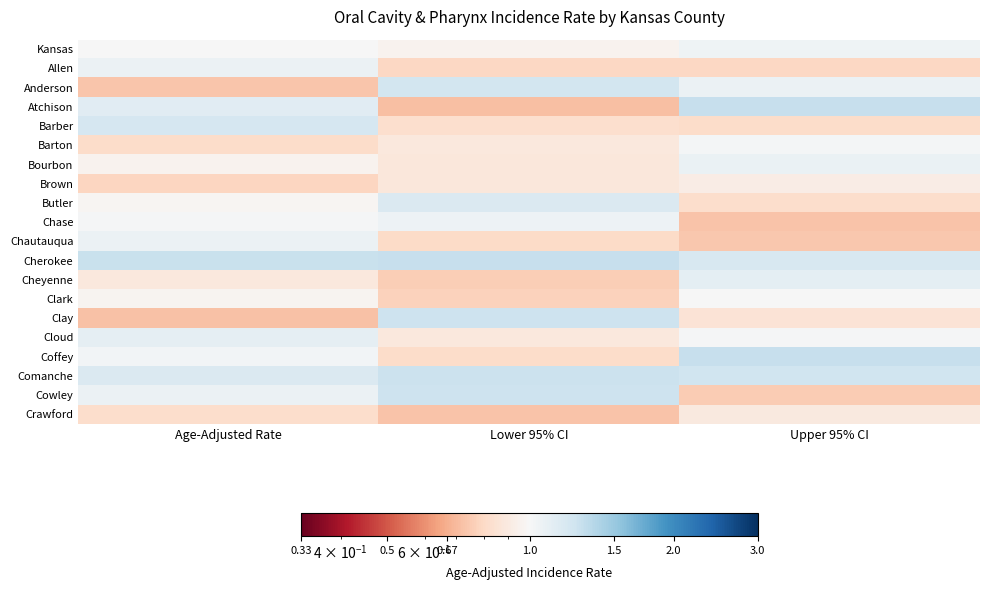

List the series in order of their peak value, highest first.

Atchison, Coffey, Cherokee, Comanche, Cowley, Clay, Anderson, Barber, Butler, Cheyenne, Cloud, Bourbon, Chautauqua, Allen, Chase, Kansas, Barton, Clark, Brown, Crawford